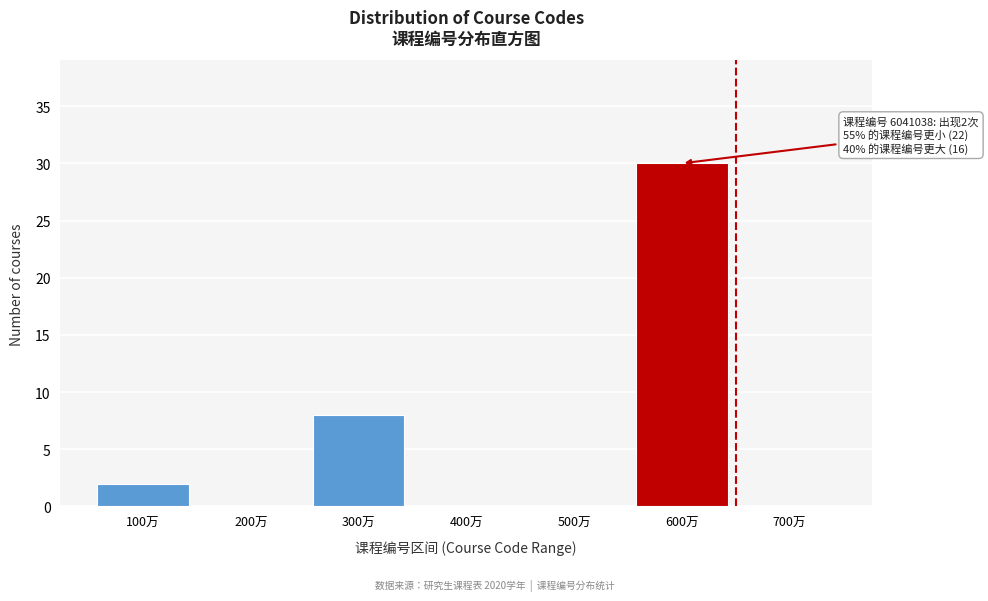

Reading left to right, transcribe all the data shown in this chart.

100万=2	200万=0	300万=8	400万=0	500万=0	600万=30	700万=0